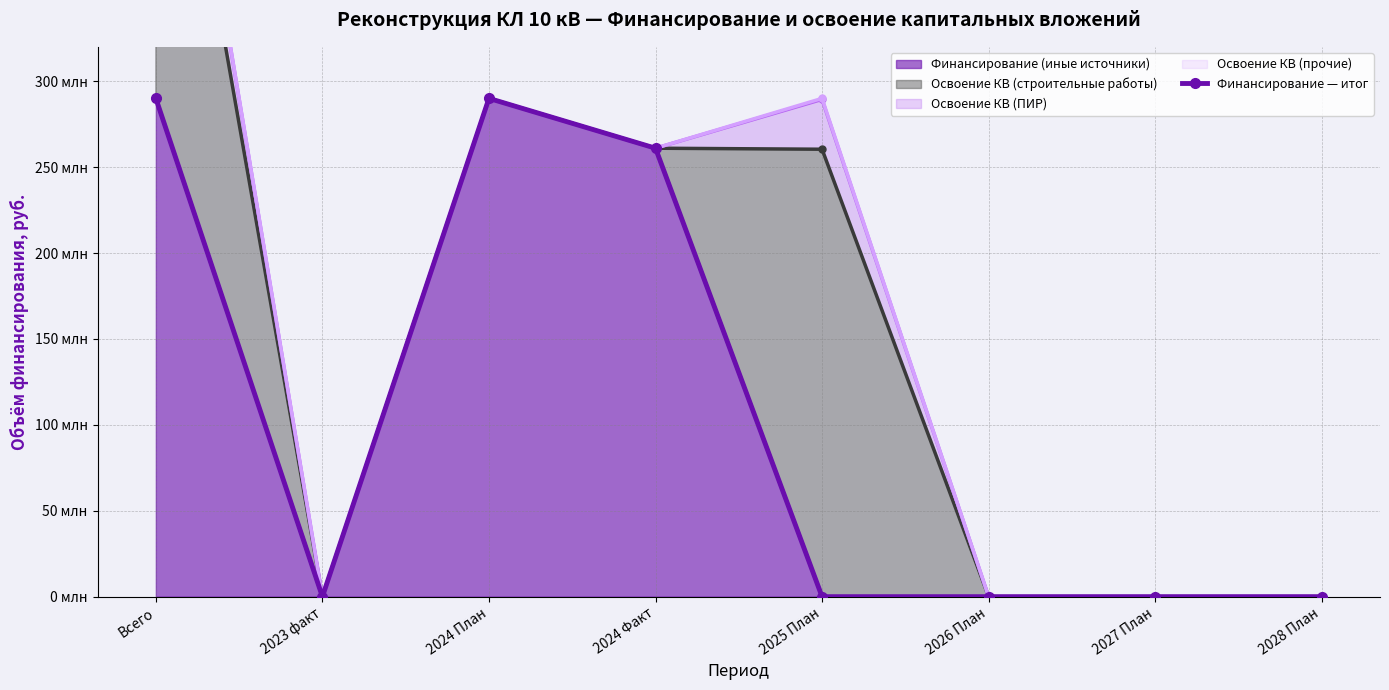

What is the sum of the values at Всего and 2028 План?

290000000